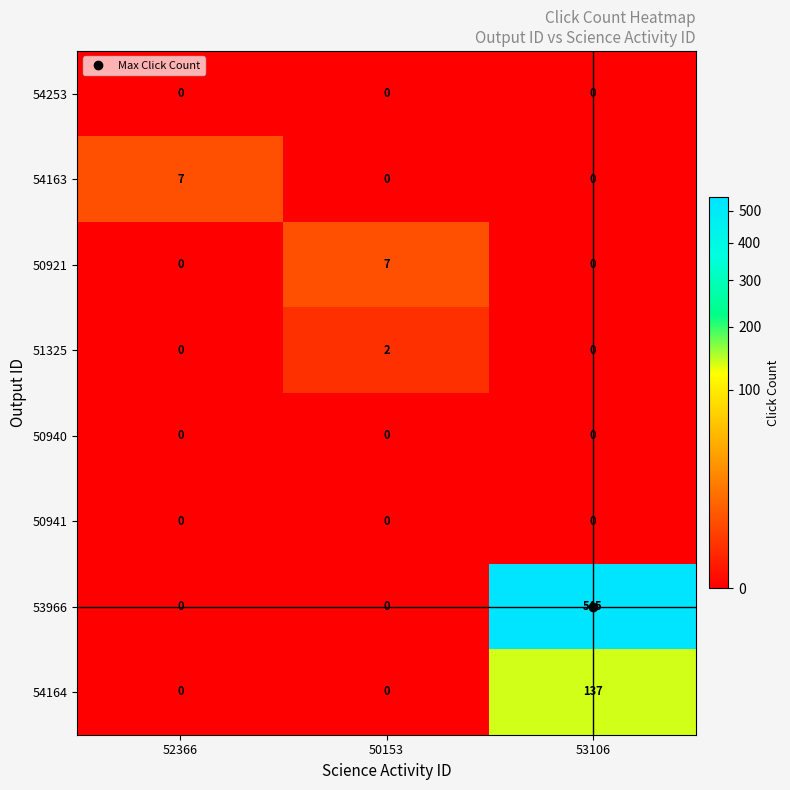

What is the total value across all series at 50153?

9